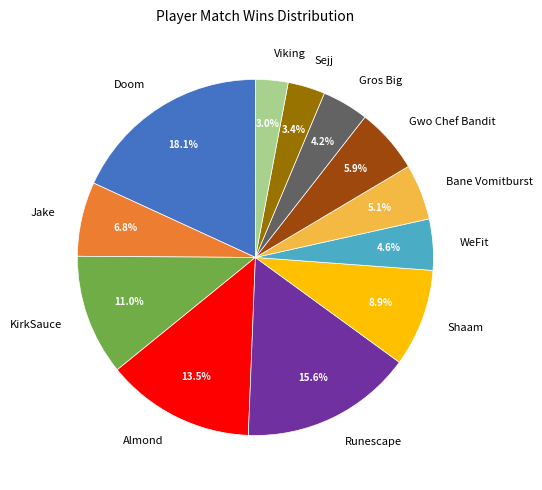

To the nearest percent, what portion does Gwo Chef Bandit represent?

6%